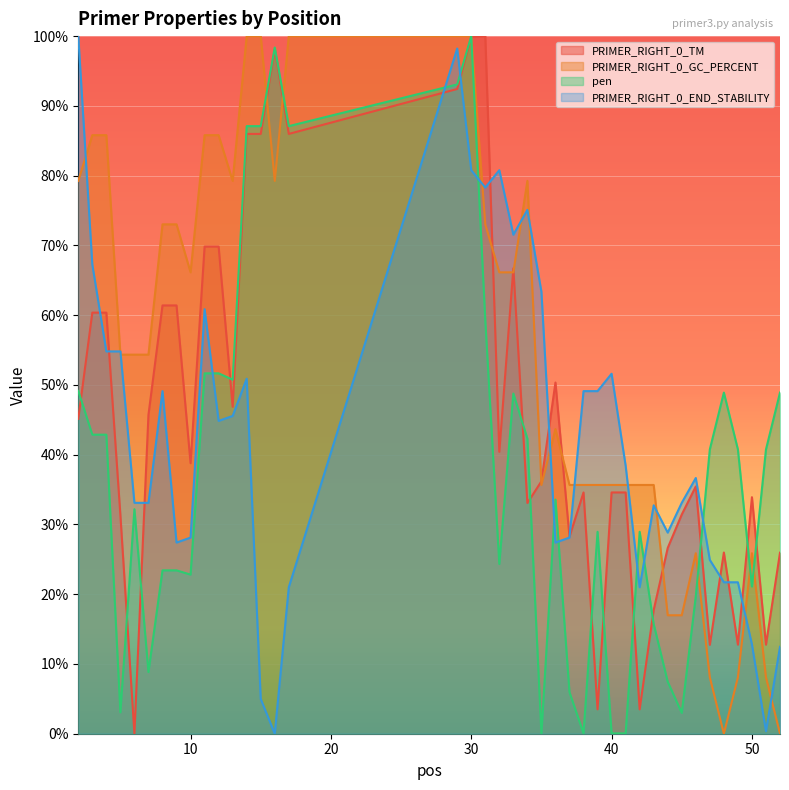

At how many categories does at least one series exceed 63?

20